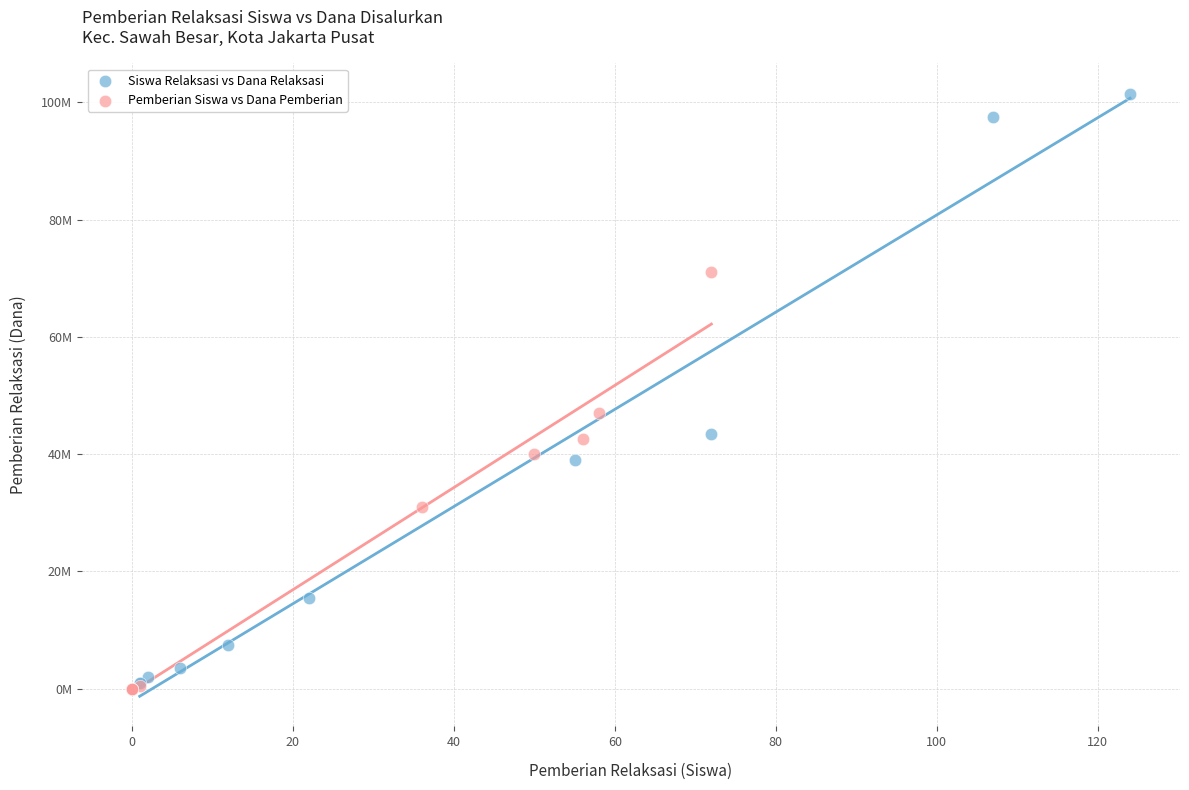

Which series contains the lowest Y value?

Pemberian Siswa vs Dana Pemberian